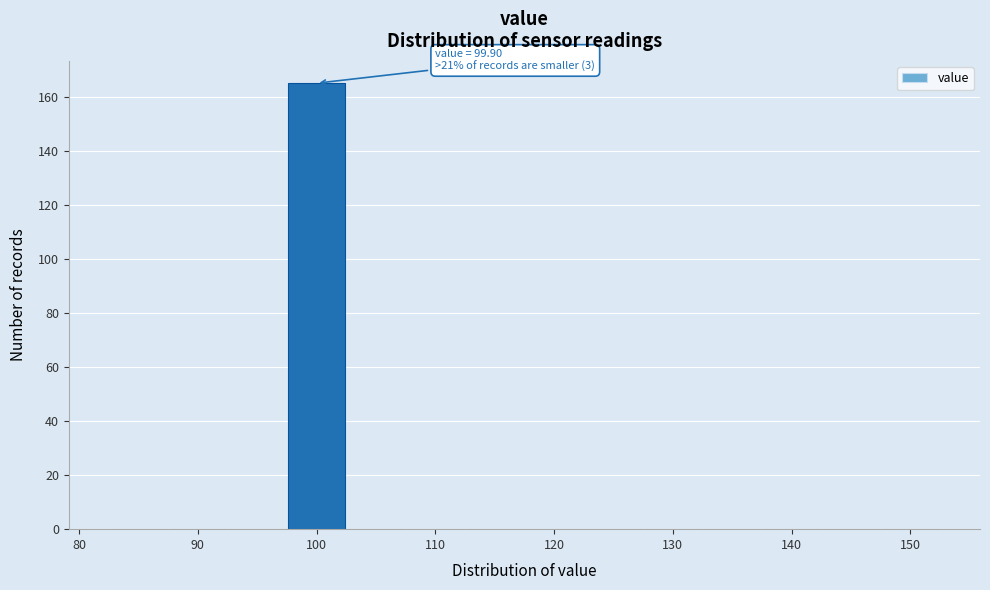

Which range on the x-axis has the tallest bar?

97.5 to 102.5